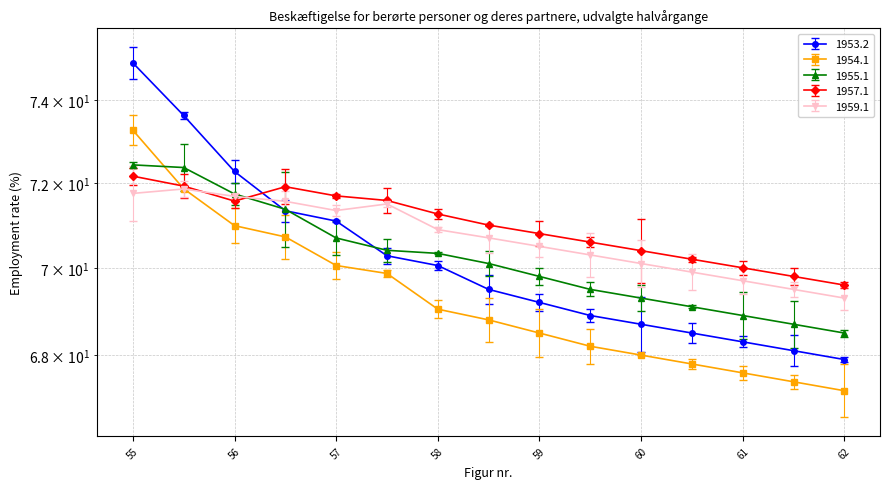

What is the difference between the 1959.1 values at 56.0 and 58.5?

1.0